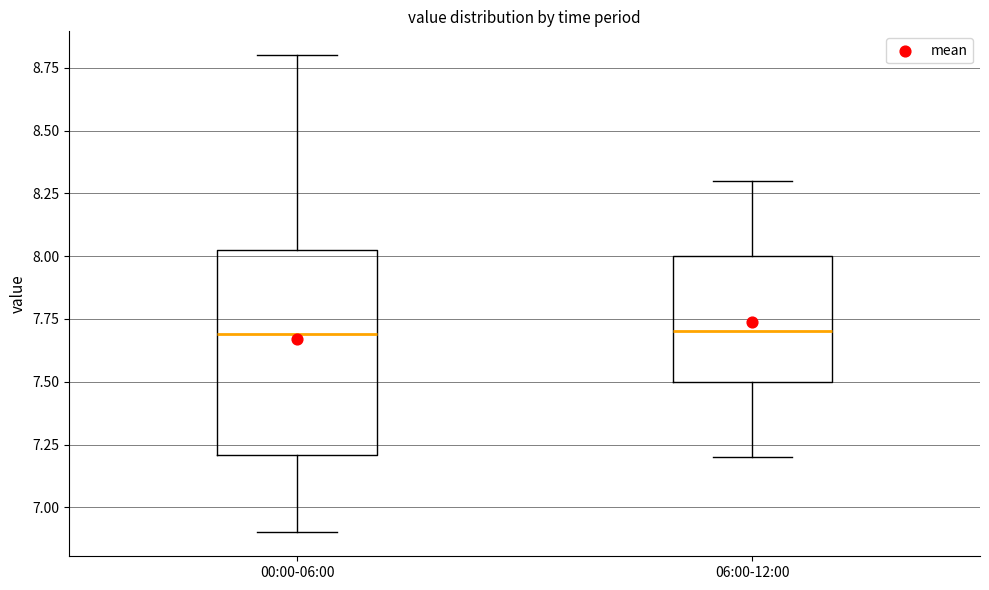

Which box is the tallest, from its lower edge to its upper edge?

00:00-06:00